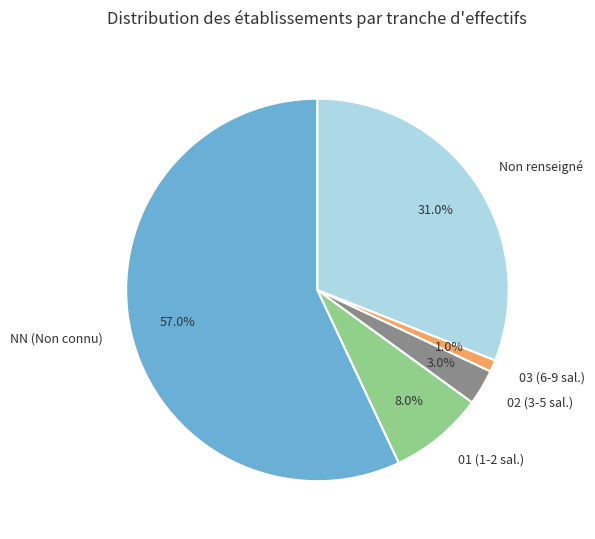

Approximately how many times larger is the value at NN (Non connu) compared to Non renseigné?

1.8